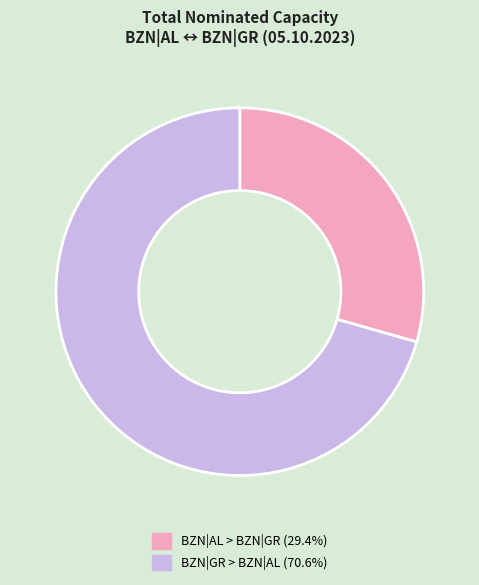

Which category has the smallest portion of the pie?

BZN|AL > BZN|GR